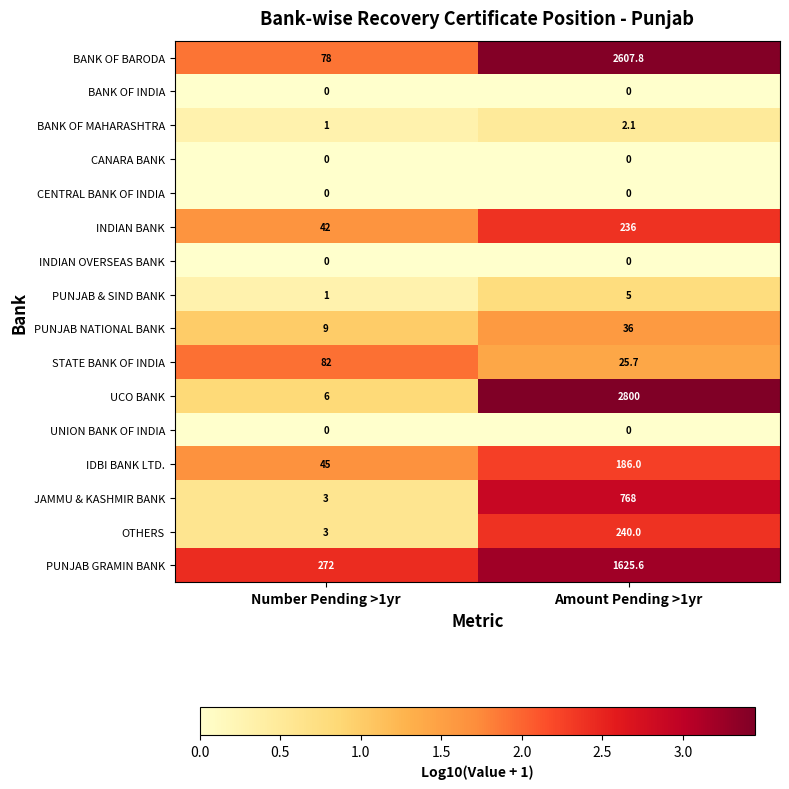

How many data points does each series have?

2